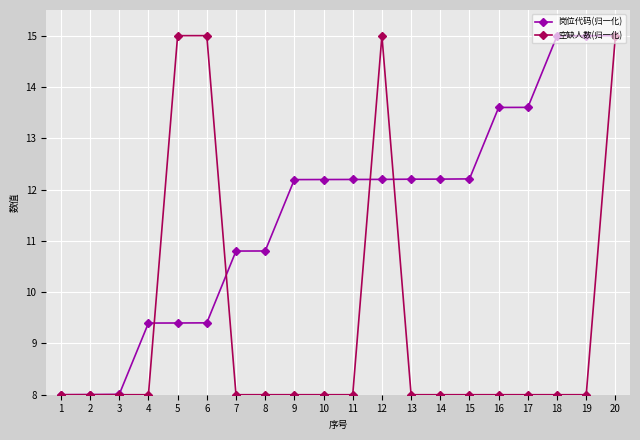

What is the maximum value for 岗位代码(归一化)?

15.0